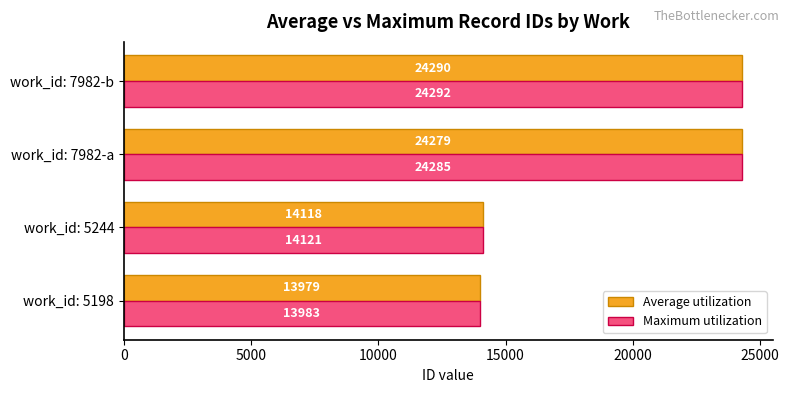

At which category is the sum across all series the highest?

work_id: 7982-b